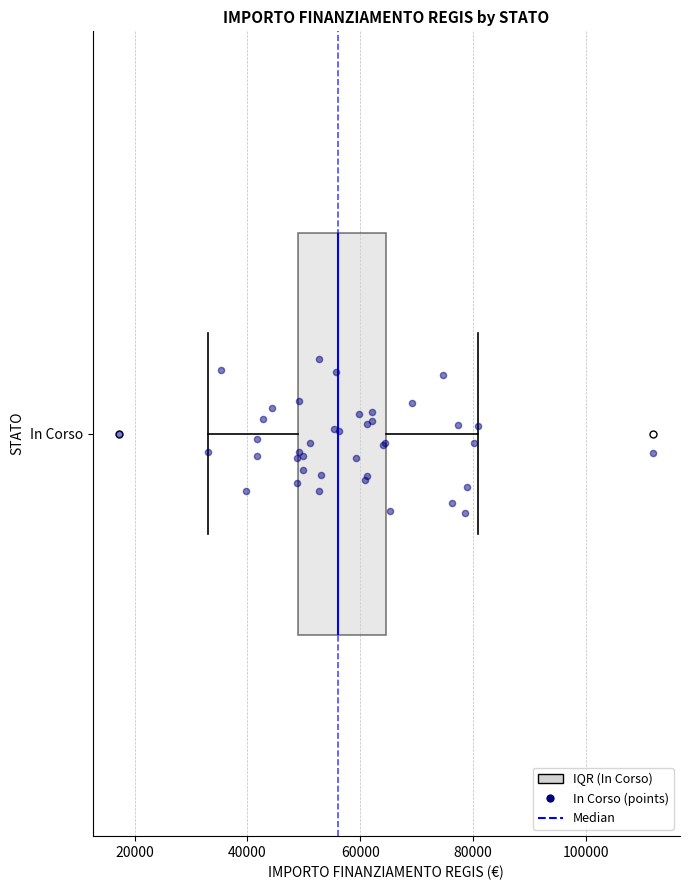

Where does the median line of the box for In Corso sit on the x-axis? The values are not printed on the chart, so give them approximately, as read against the axis.

56000